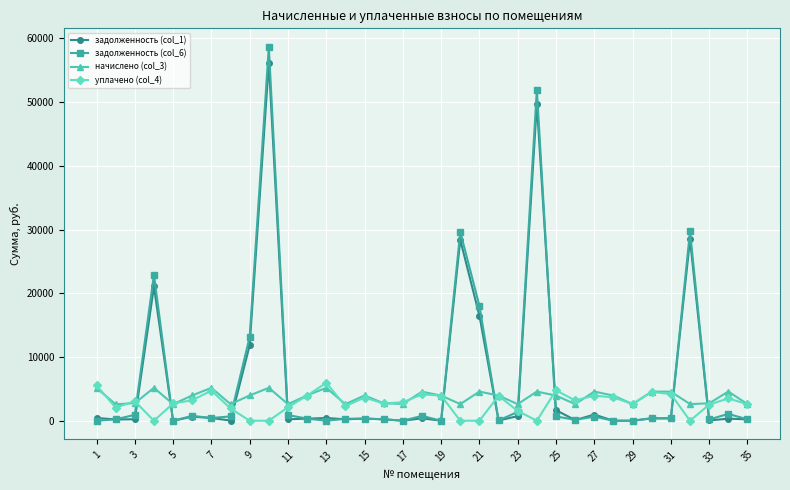

Which series has the widest spread of values?

задолженность (col_6)